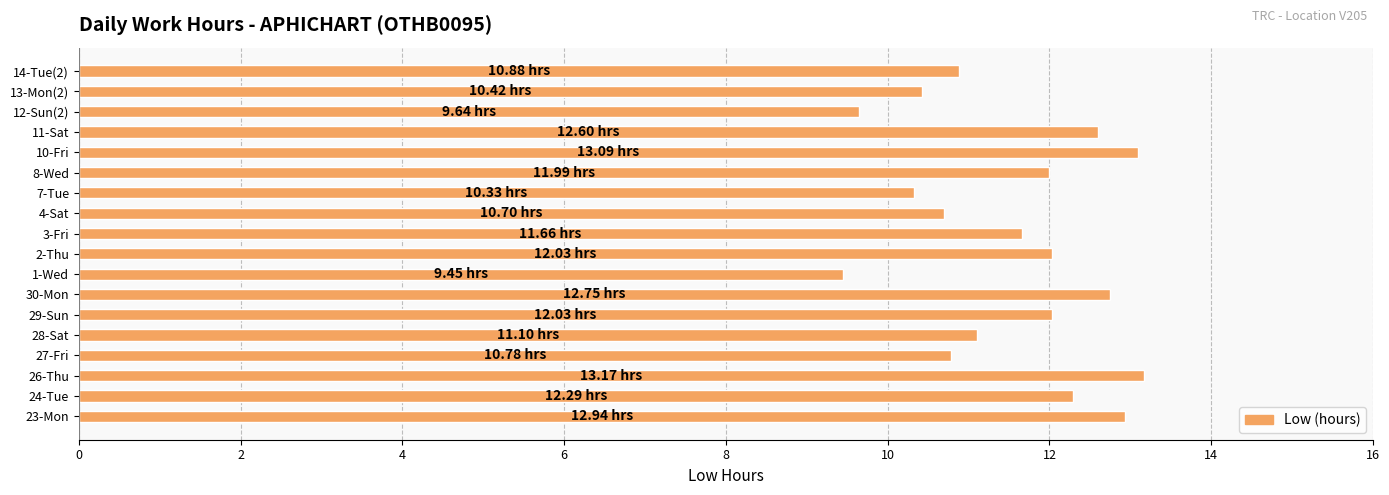

What is the ratio of the value at 26-Thu to the value at 30-Mon?

1.0